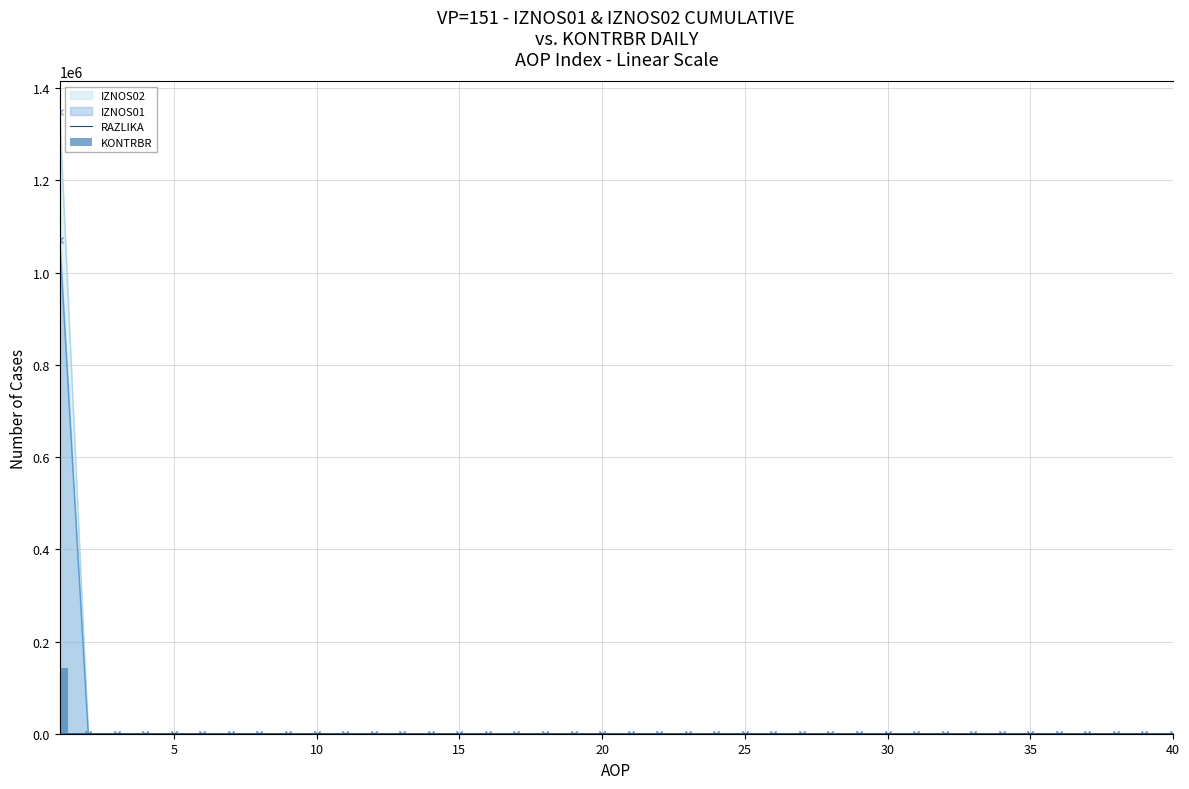

Are the bars horizontal?

No